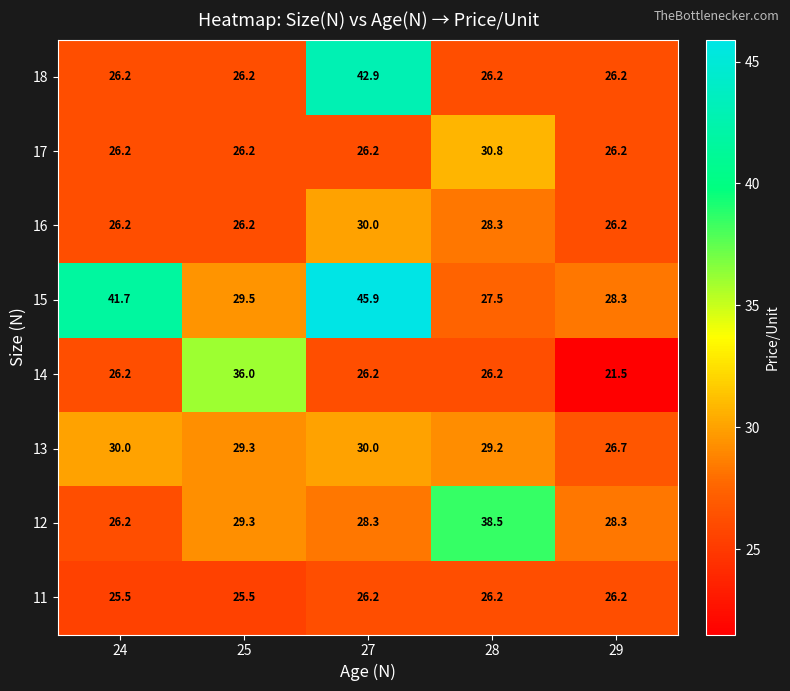

Where does the 11 series first go above 26?

27